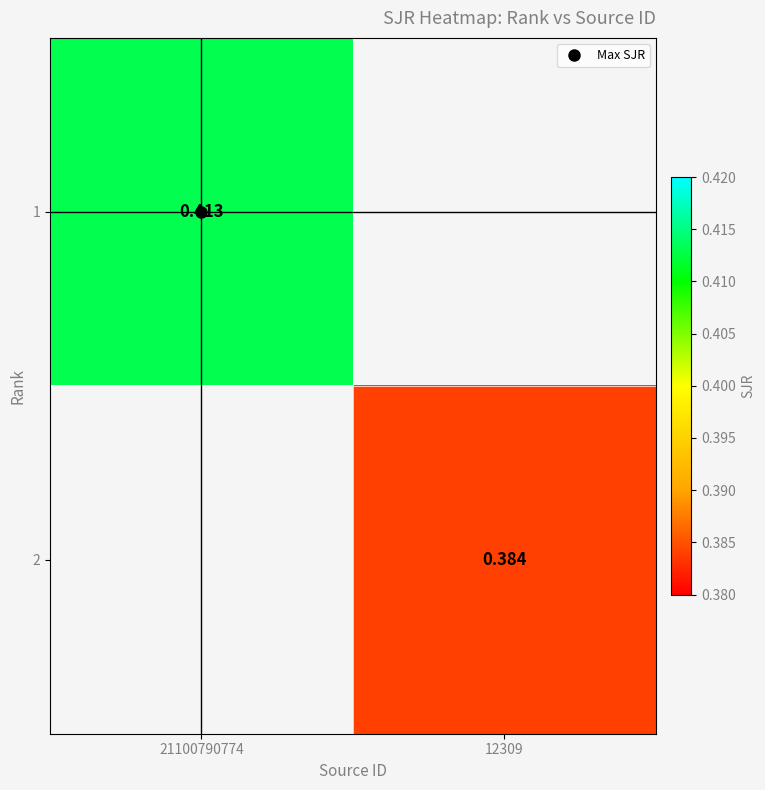

Which has a higher value, 12309 or 21100790774?

21100790774